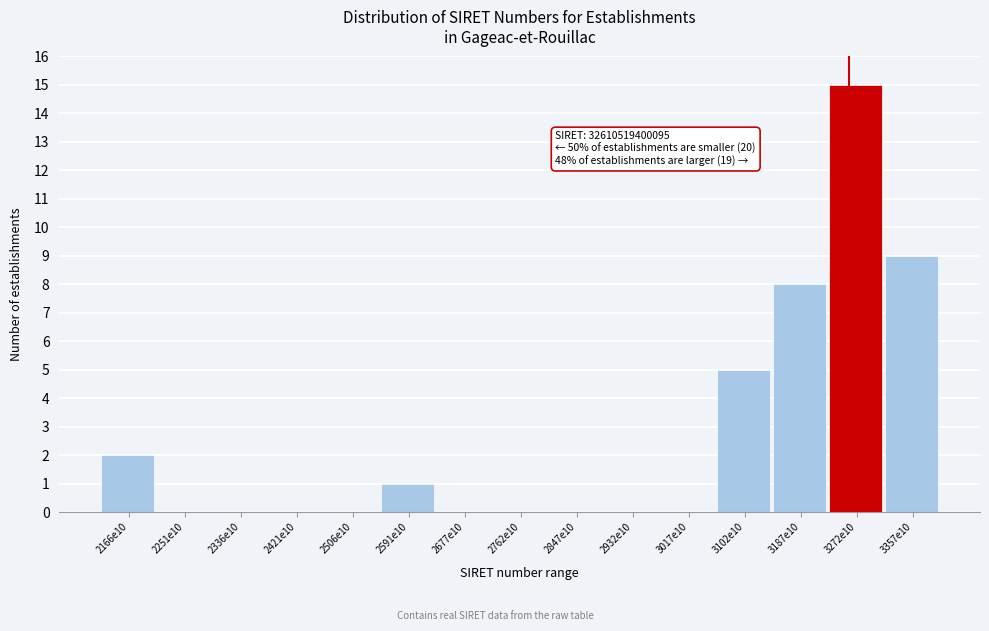

Reading left to right, extract all data points from this chart.

2166e10=2	2251e10=0	2336e10=0	2421e10=0	2506e10=0	2591e10=1	2677e10=0	2762e10=0	2847e10=0	2932e10=0	3017e10=0	3102e10=5	3187e10=8	3272e10=15	3357e10=9